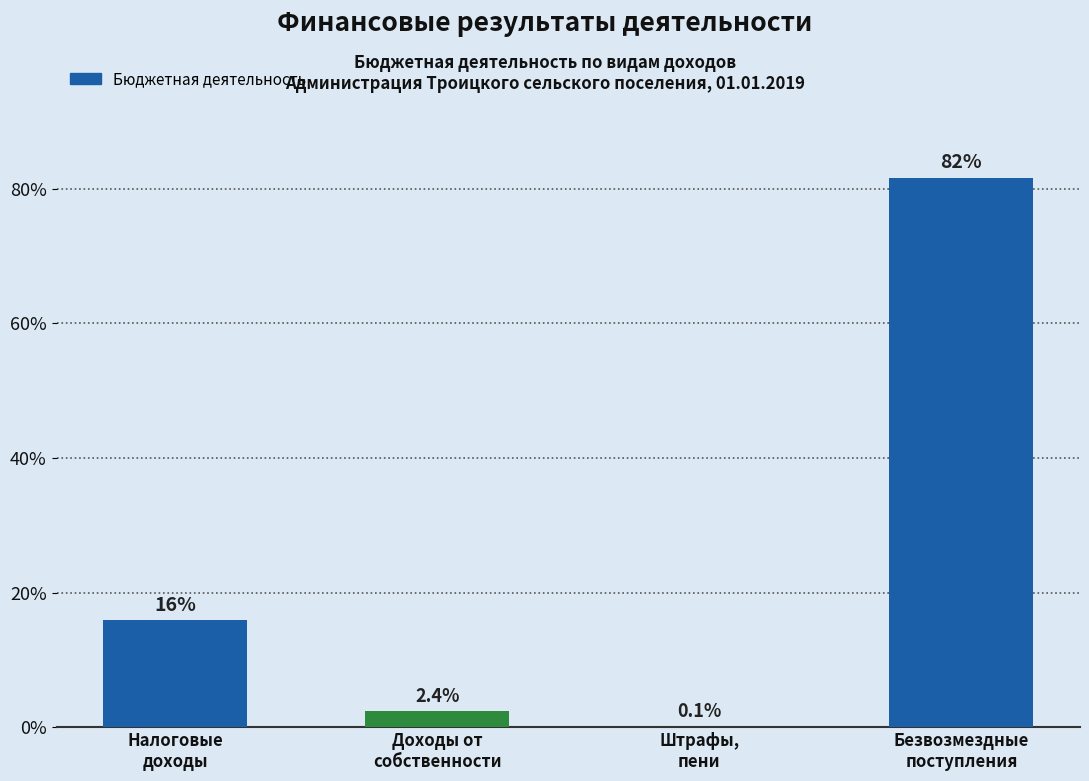

True or false: the data shows 0.1 at Штрафы,
пени.

True